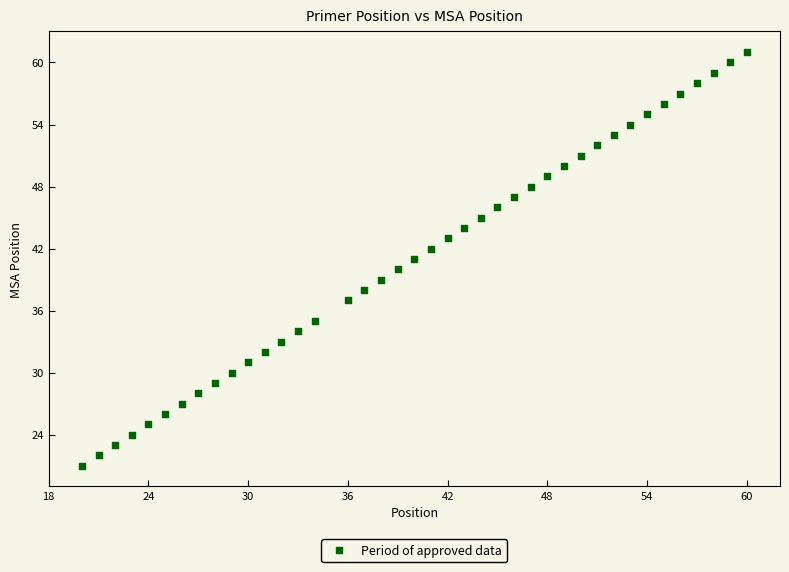

What is the range of Y values (max minus min)?

40